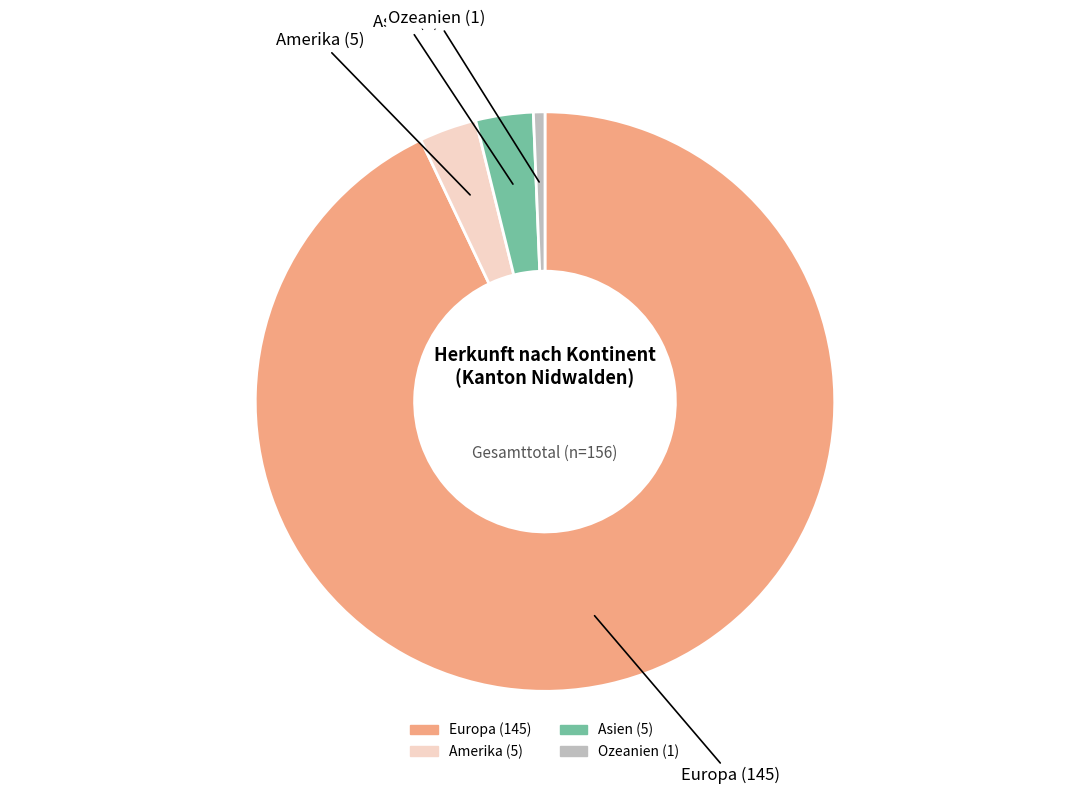

Combined, do Asien and Amerika account for over 50%?

No